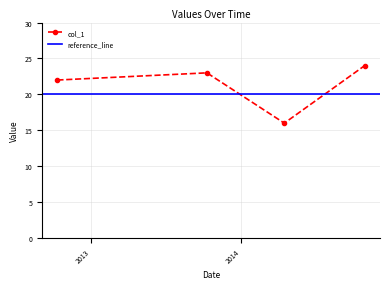

How many series are shown in this chart?

1